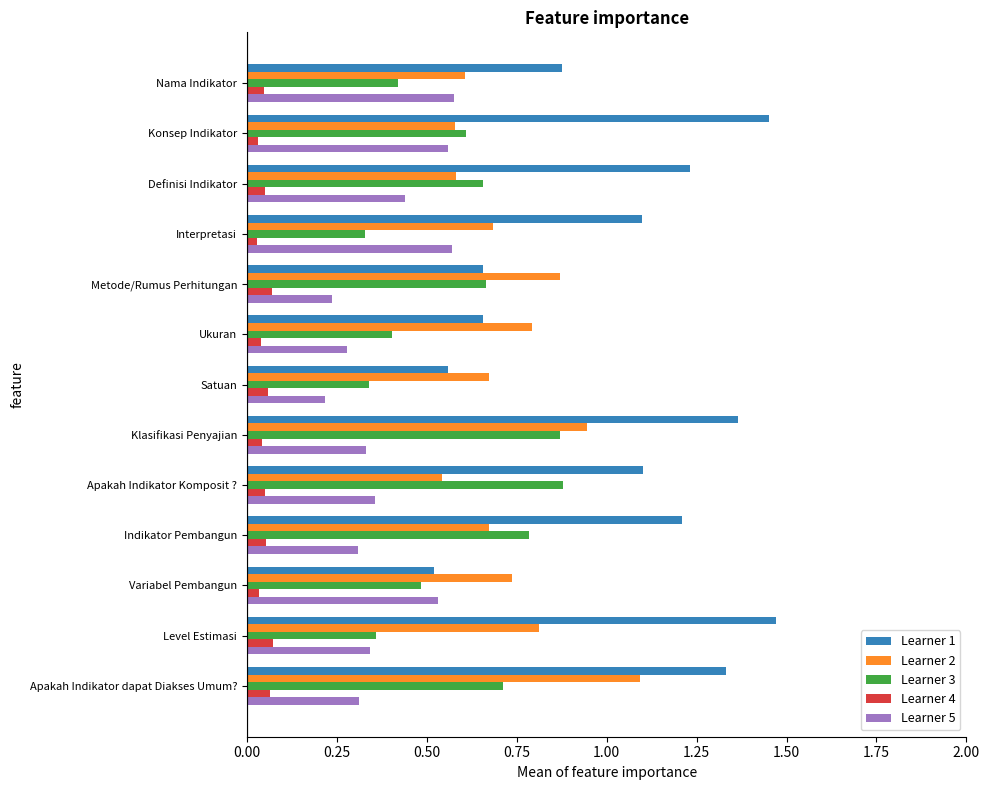

Is it true that Learner 2 equals 0.7 at Interpretasi?

True